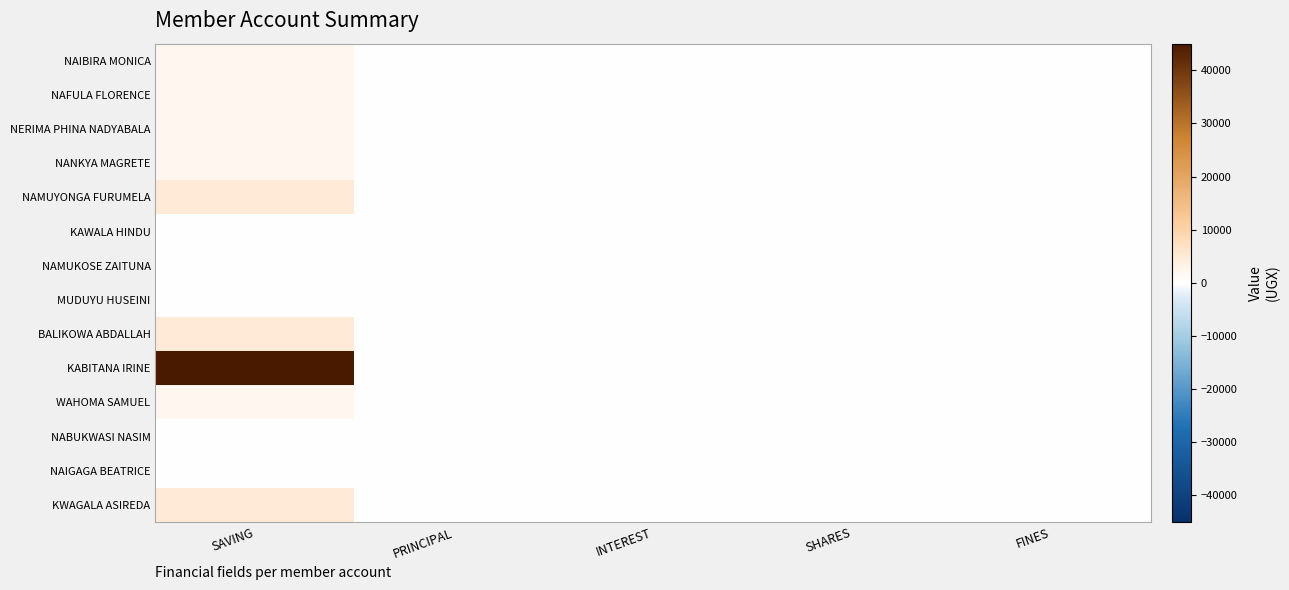

Reading right to left, extract all data points from this chart.

NAIBIRA MONICA: FINES=0	SHARES=0	INTEREST=0	PRINCIPAL=0	SAVING=2000
NAFULA FLORENCE: FINES=0	SHARES=0	INTEREST=0	PRINCIPAL=0	SAVING=2000
NERIMA PHINA NADYABALA: FINES=0	SHARES=0	INTEREST=0	PRINCIPAL=0	SAVING=2000
NANKYA MAGRETE: FINES=0	SHARES=0	INTEREST=0	PRINCIPAL=0	SAVING=2000
NAMUYONGA FURUMELA: FINES=0	SHARES=0	INTEREST=0	PRINCIPAL=0	SAVING=5000
KAWALA HINDU: FINES=0	SHARES=0	INTEREST=0	PRINCIPAL=0	SAVING=0
NAMUKOSE ZAITUNA: FINES=0	SHARES=0	INTEREST=0	PRINCIPAL=0	SAVING=0
MUDUYU HUSEINI: FINES=0	SHARES=0	INTEREST=0	PRINCIPAL=0	SAVING=0
BALIKOWA ABDALLAH: FINES=0	SHARES=0	INTEREST=0	PRINCIPAL=0	SAVING=5000
KABITANA IRINE: FINES=0	SHARES=0	INTEREST=0	PRINCIPAL=0	SAVING=45000
WAHOMA SAMUEL: FINES=0	SHARES=0	INTEREST=0	PRINCIPAL=0	SAVING=2000
NABUKWASI NASIM: FINES=0	SHARES=0	INTEREST=0	PRINCIPAL=0	SAVING=0
NAIGAGA BEATRICE: FINES=0	SHARES=1	INTEREST=0	PRINCIPAL=0	SAVING=0
KWAGALA ASIREDA: FINES=0	SHARES=1	INTEREST=0	PRINCIPAL=0	SAVING=5000